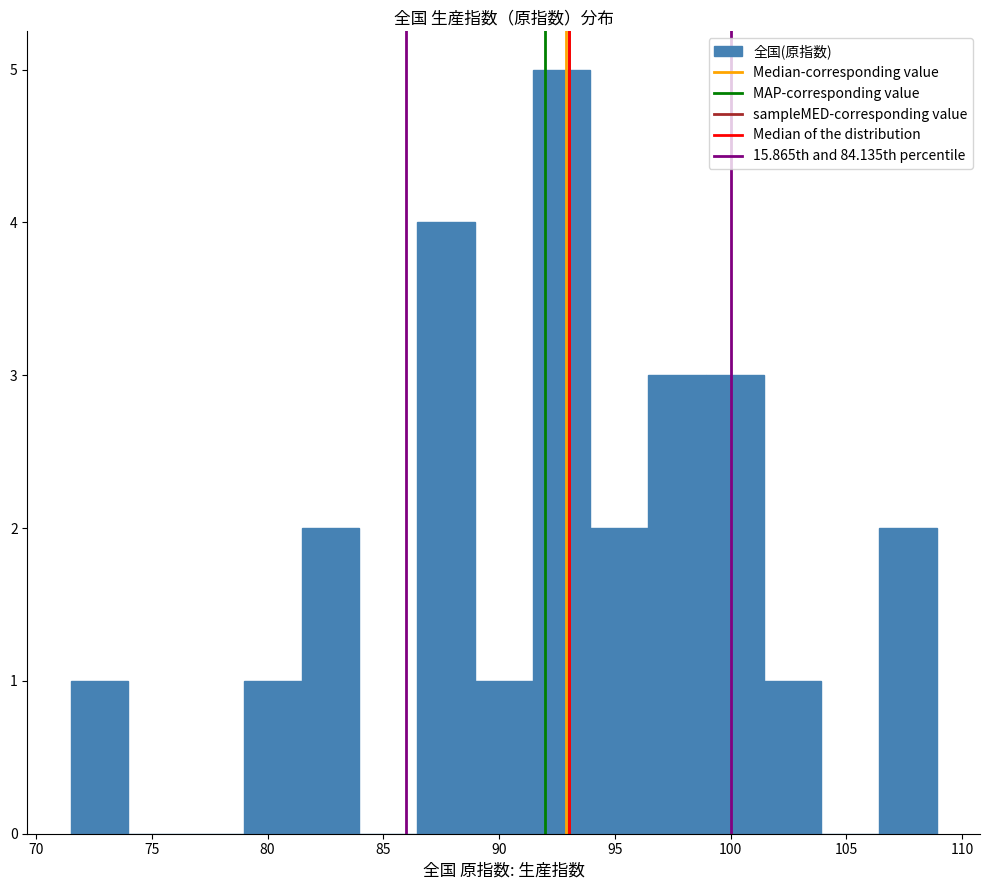

Which range on the x-axis has the tallest bar?

91.5 to 94.0